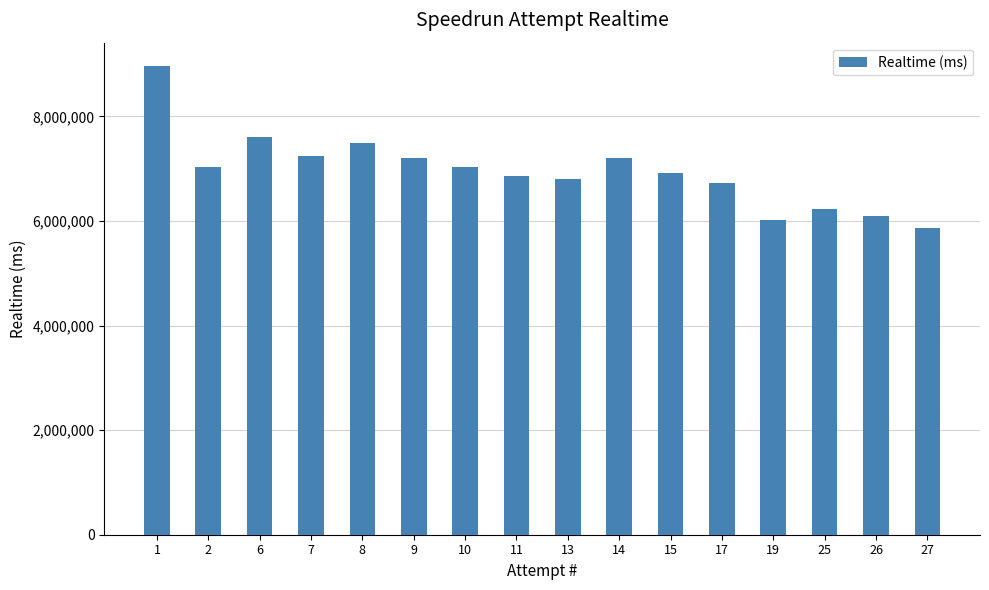

Does the chart contain stacked bars?

No